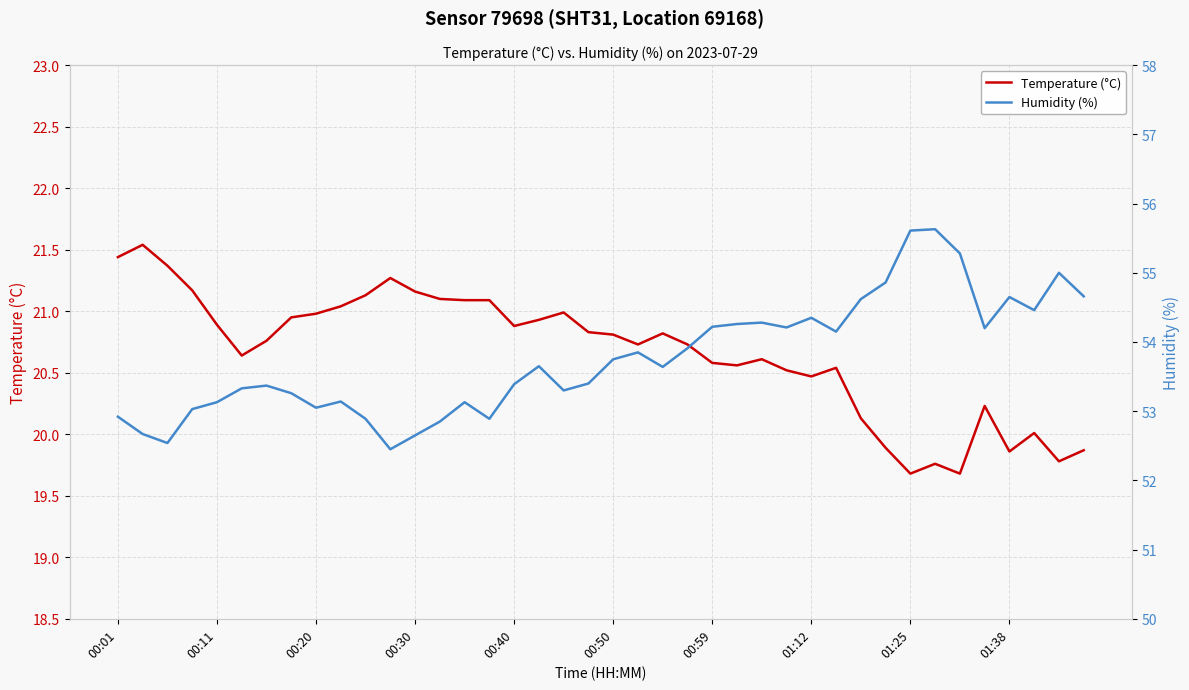

What is the sum of all Humidity (%) values?

2150.6